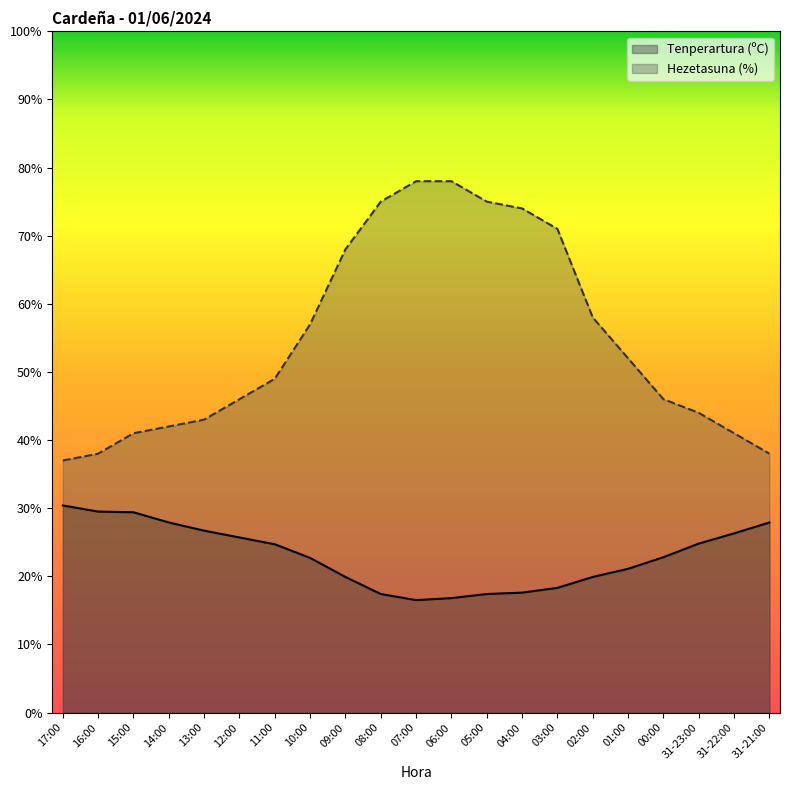

The Hezetasuna (%) series shows 65.6 at 31-23:00. True or false?

False